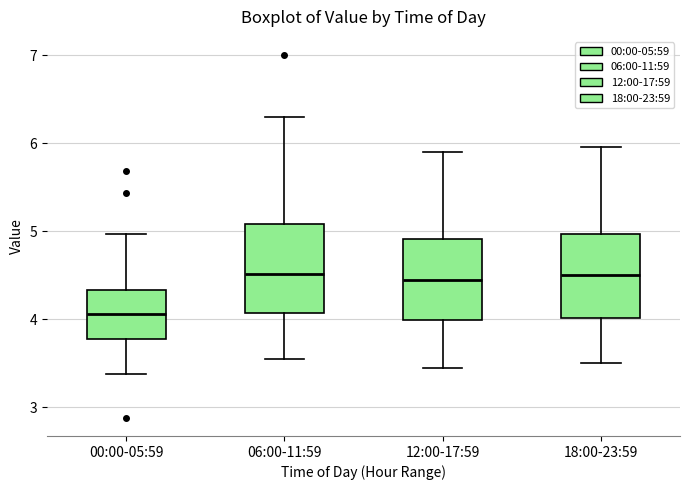

Reading left to right, transcribe this box plot: for each box, give where its median line is, the range the box spans, and where its two whiskers end, as read against the y-axis. The values are not printed on the chart, so give them approximately, as read against the axis.

00:00-05:59: median 4.1, box 3.8 to 4.3, whiskers 3.4 to 5.0
06:00-11:59: median 4.5, box 4.1 to 5.1, whiskers 3.6 to 6.3
12:00-17:59: median 4.5, box 4.0 to 4.9, whiskers 3.5 to 5.9
18:00-23:59: median 4.5, box 4.0 to 5.0, whiskers 3.5 to 6.0